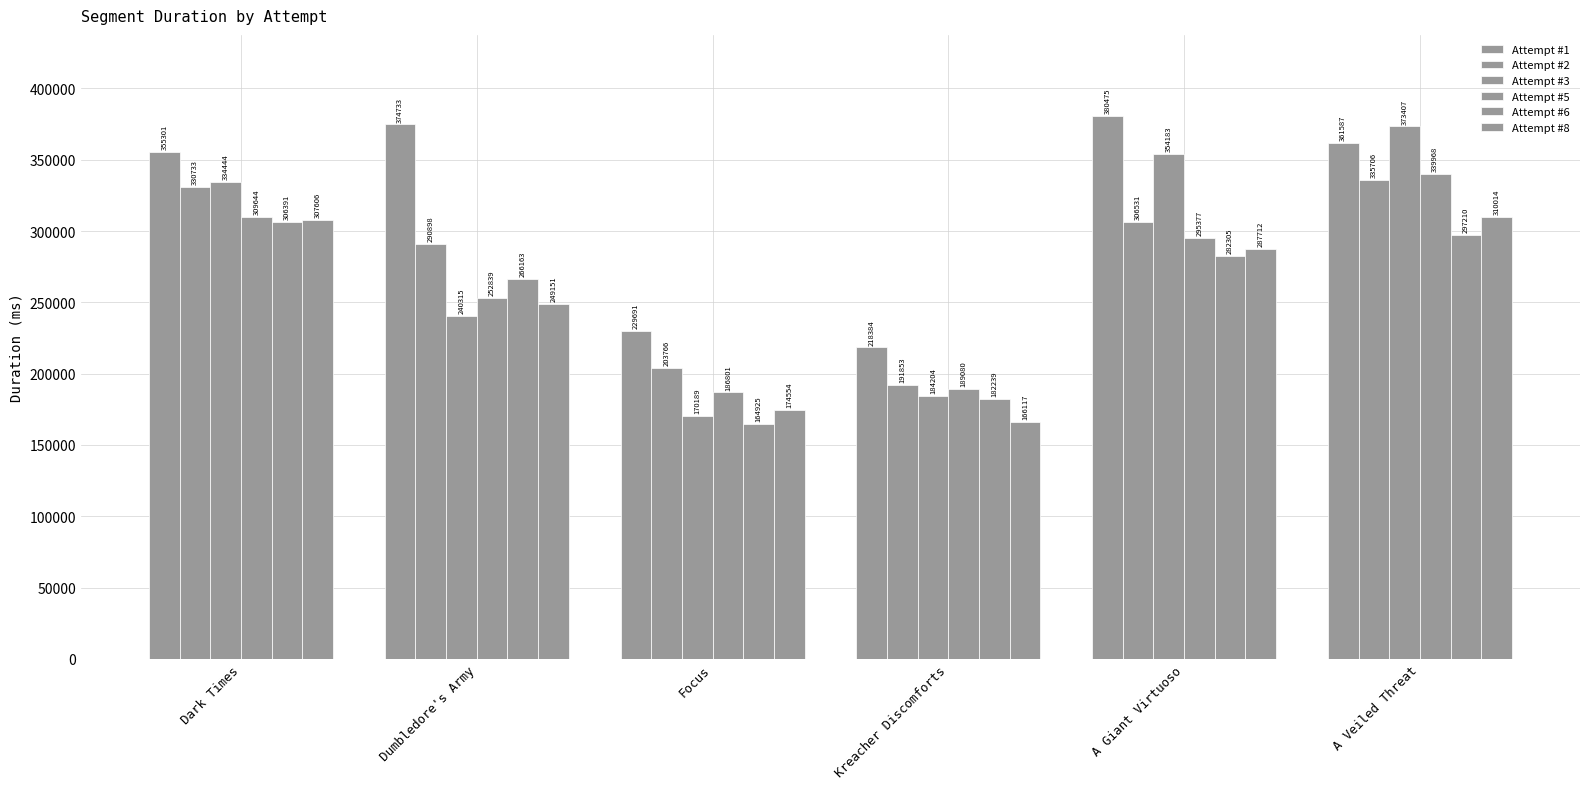

How many bars are there in each group?

6